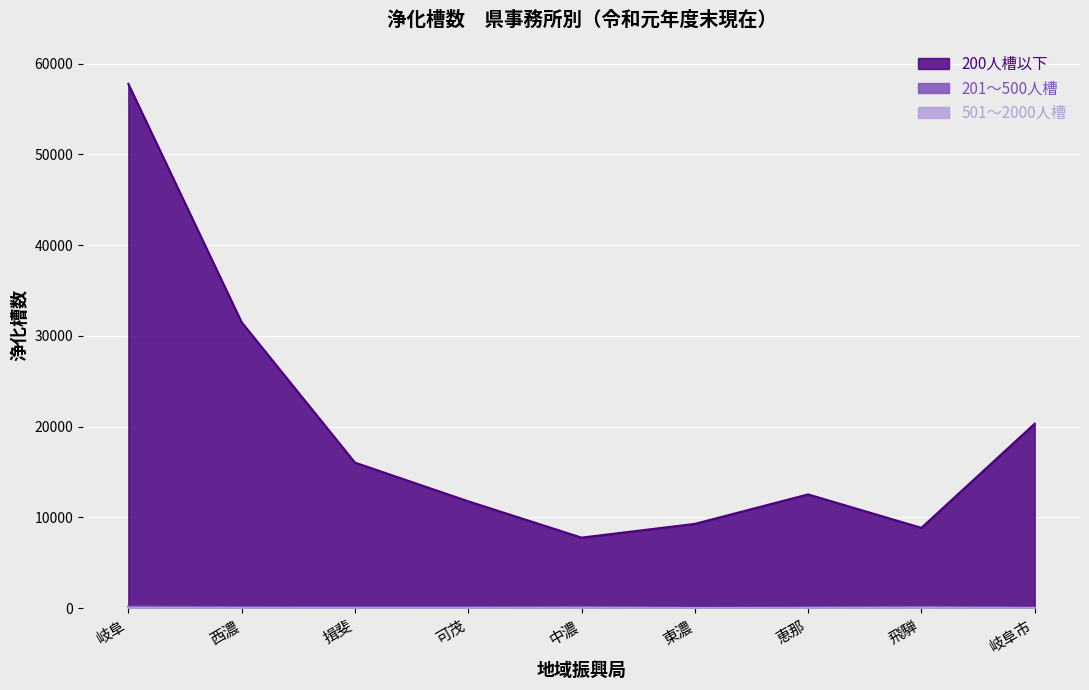

At which label is 201～500人槽 closest to 110?

西濃